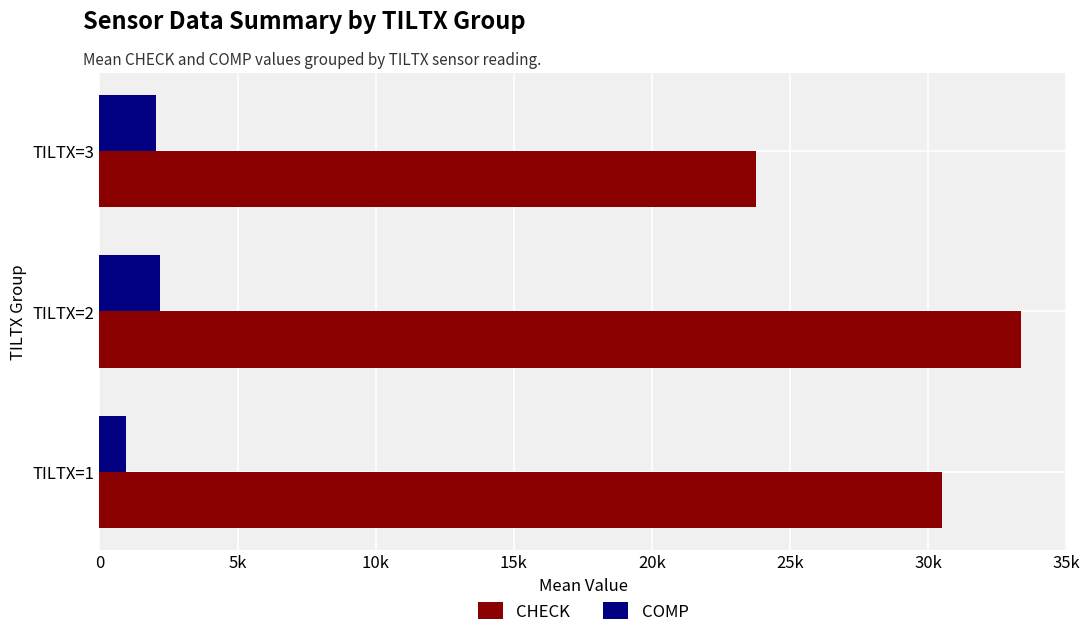

What is the value of the COMP bar at the 2nd from the left?

2189